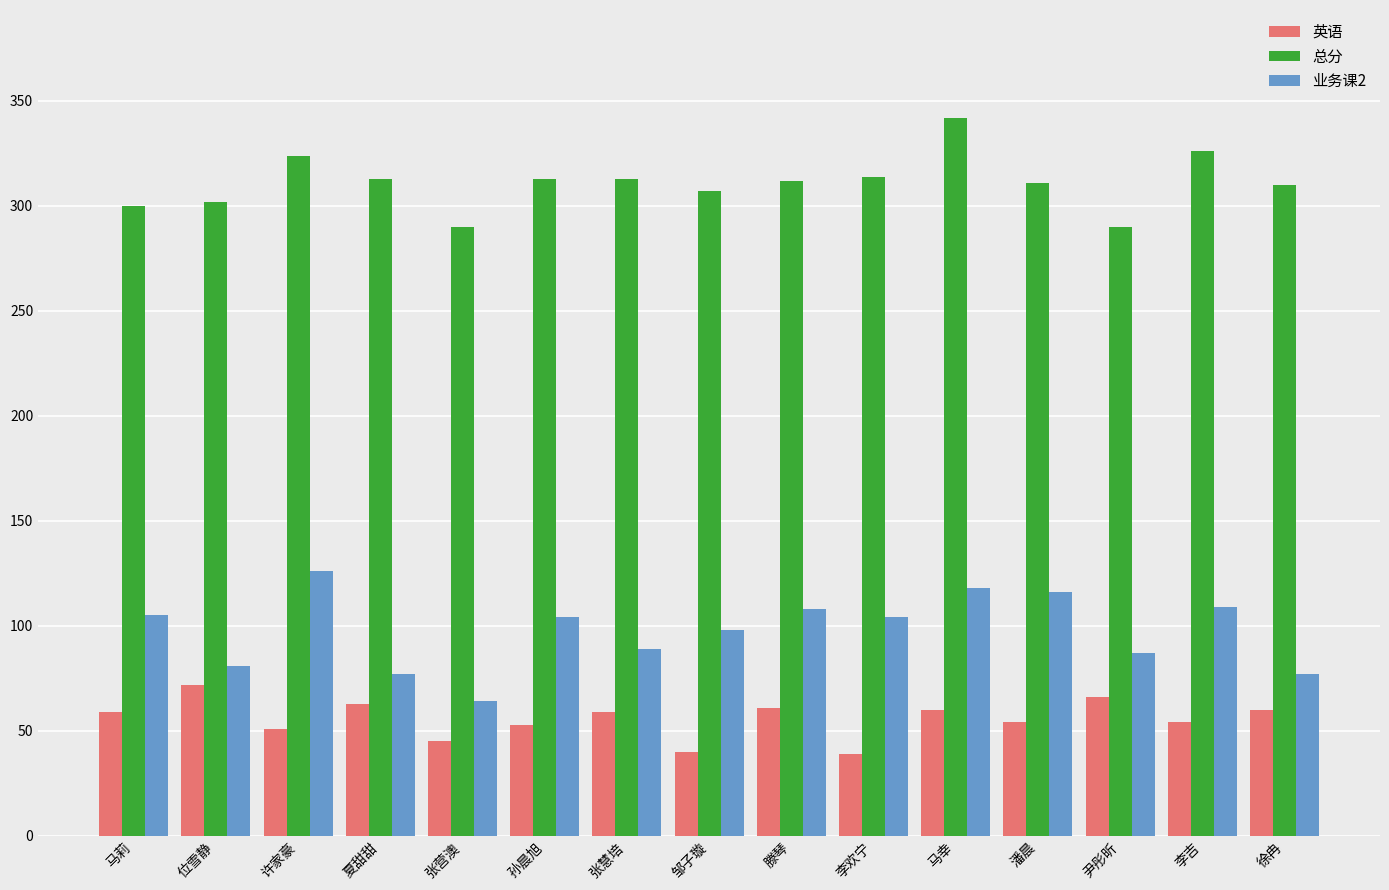

What value does the 英语 series have at 李吉?

54